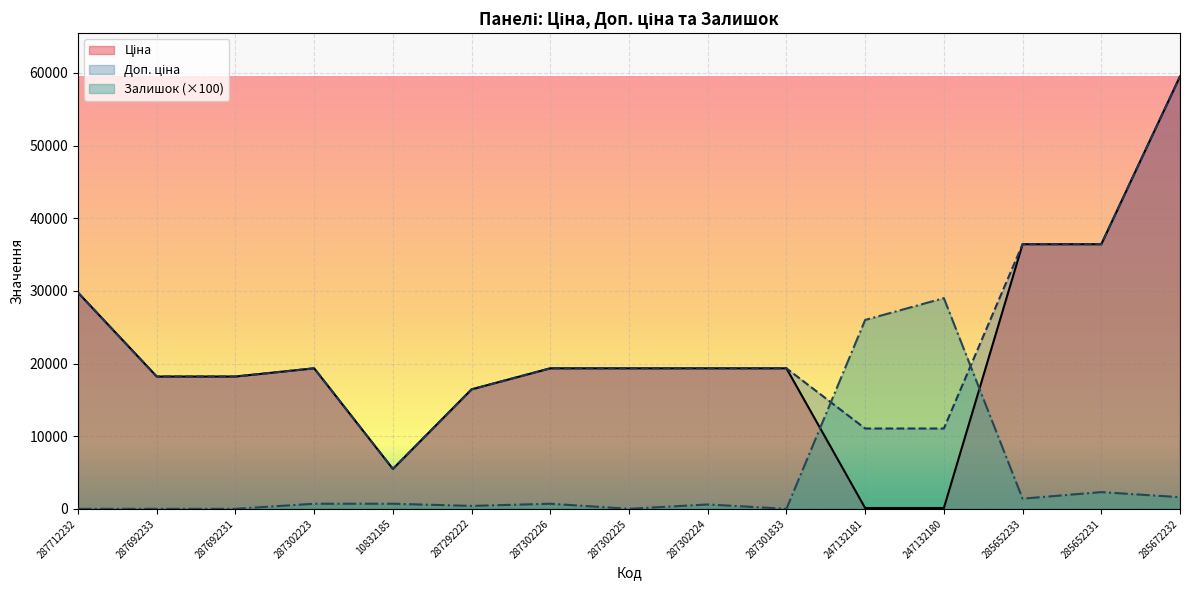

What is the difference between the Залишок values at 285652231 and 287302224?

1700.0